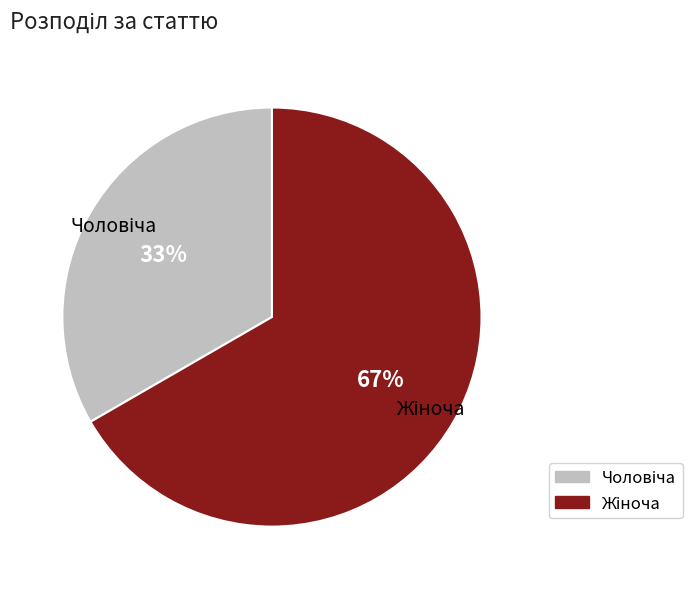

Count the number of slices in the pie.

2